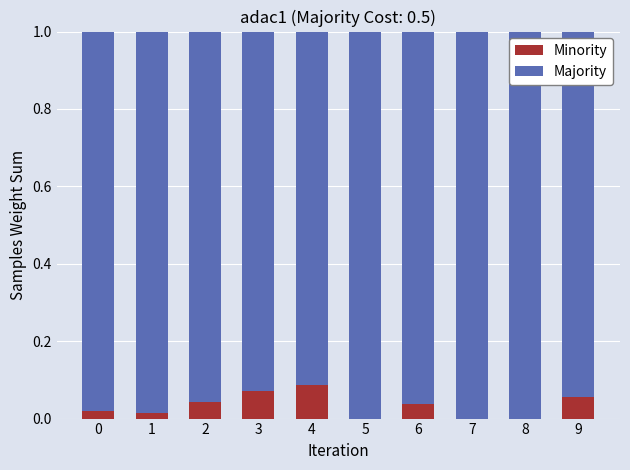

True or false: Minority has a value of 0.0 at 2.

False